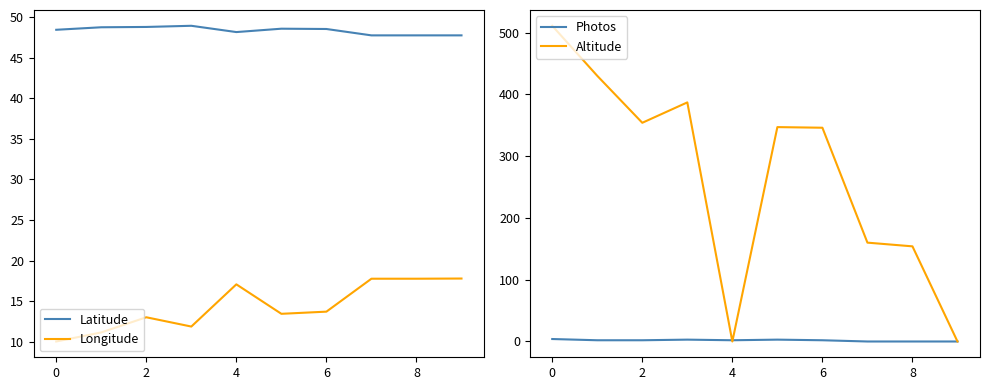

Is the value of Longitude at 8 greater than the value of Latitude at 6?

No